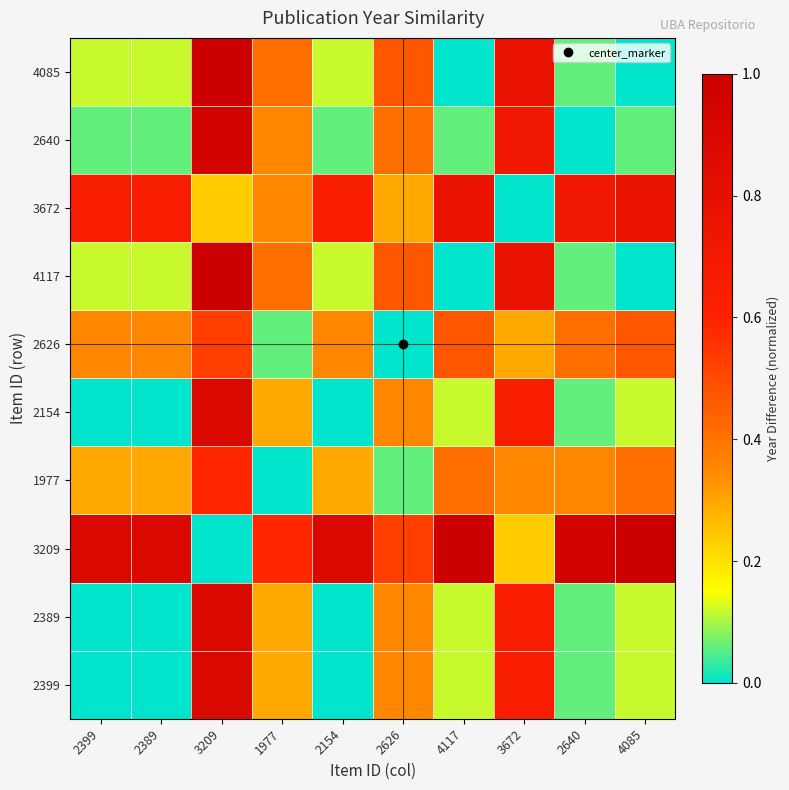

What is the total value across all series at 2640?

2.7